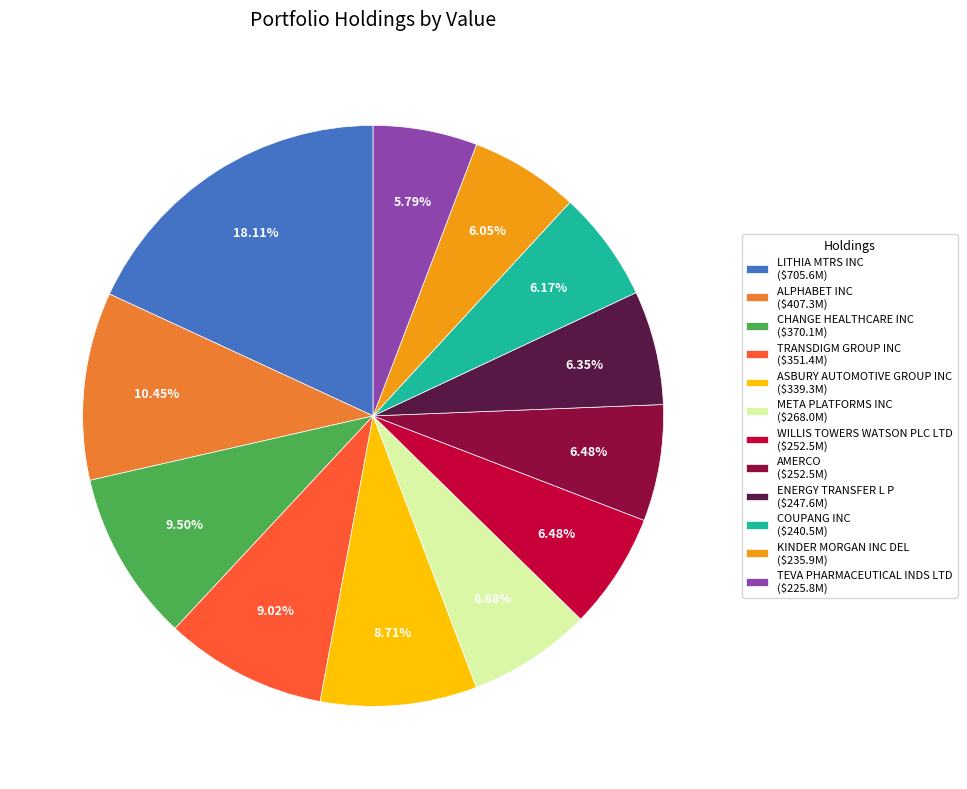

How many segments does this pie chart have?

12